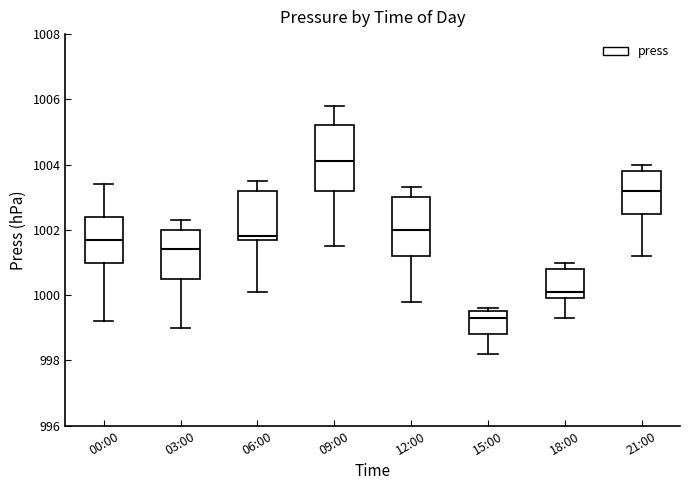

Where is the lower edge of the box for 00:00 on the y-axis? The values are not printed on the chart, so give them approximately, as read against the axis.

1001.0